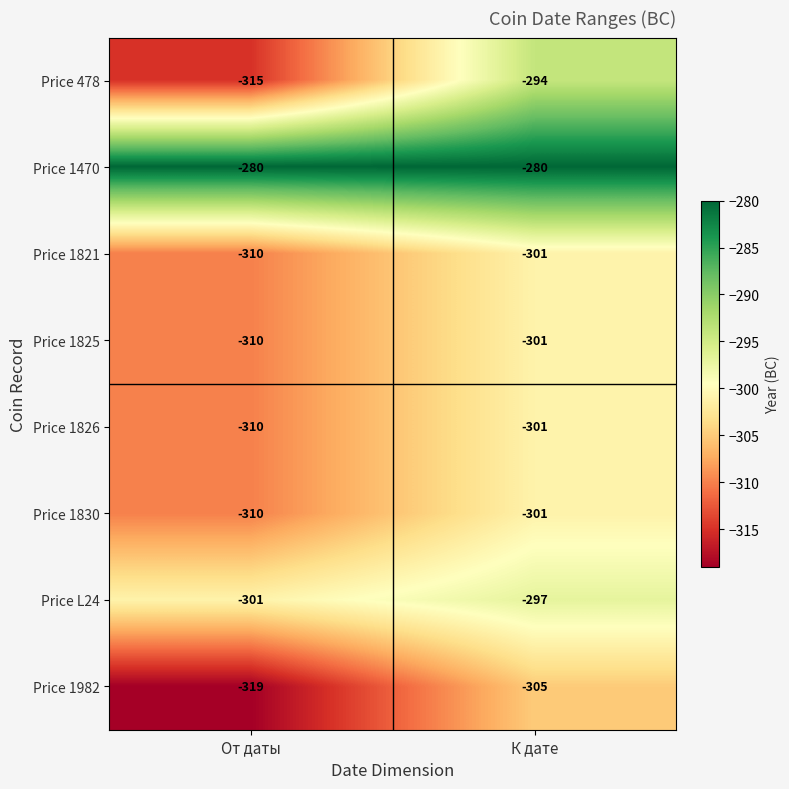

How many distinct data groups are displayed?

8